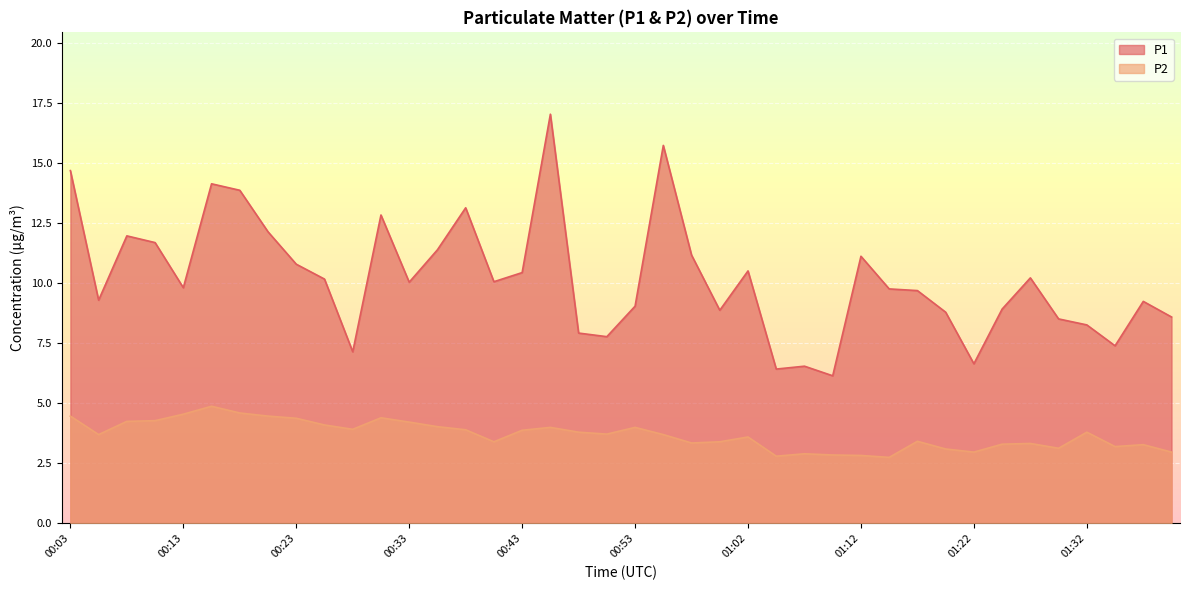

Is the value of P1 at 00:08 greater than the value of P2 at 01:00?

Yes